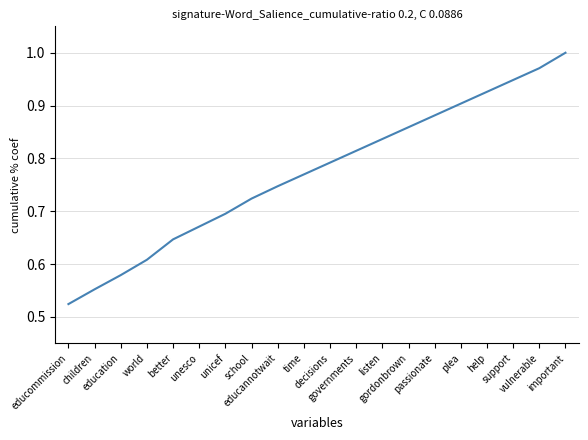

What is the difference between the values at unesco and vulnerable?

0.3